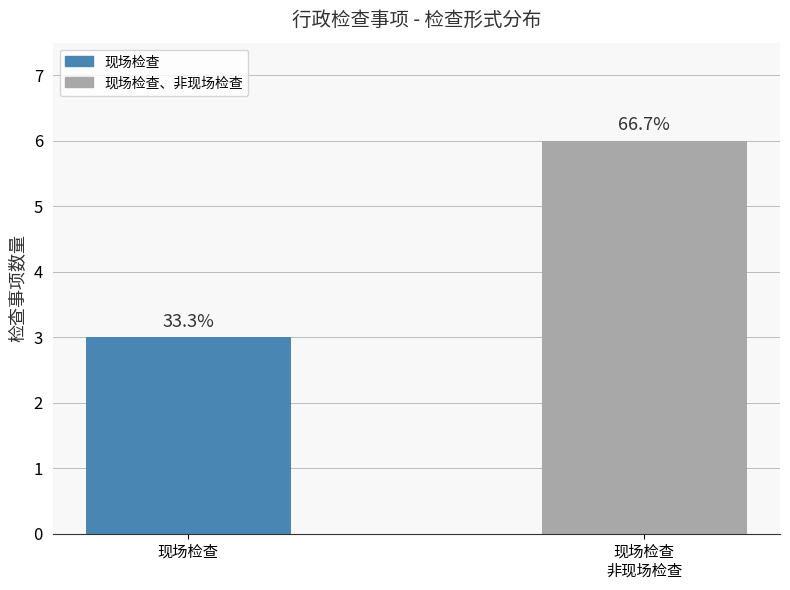

What is the ratio of the value at 现场检查
非现场检查 to the value at 现场检查?

2.0